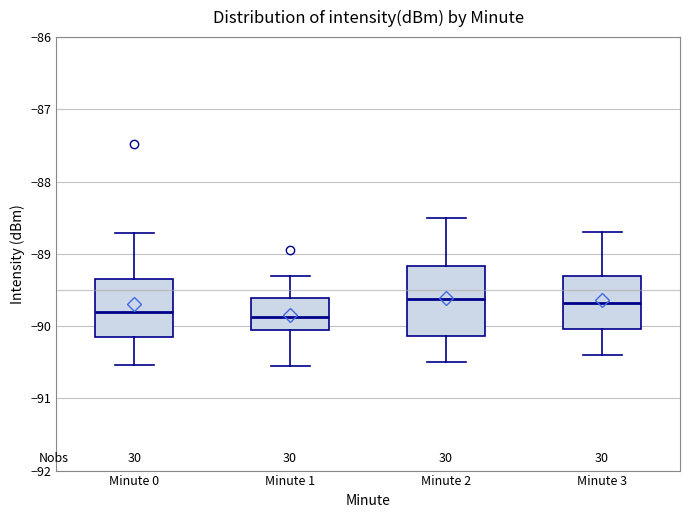

Reading left to right, read every box against the y-axis: the position of its median line, the range the box covers, and the ends of its whiskers. The values are not printed on the chart, so give them approximately, as read against the axis.

Minute 0: median -89.8, box -90.2 to -89.3, whiskers -90.5 to -88.7
Minute 1: median -89.9, box -90.1 to -89.6, whiskers -90.6 to -89.3
Minute 2: median -89.6, box -90.1 to -89.2, whiskers -90.5 to -88.5
Minute 3: median -89.7, box -90.0 to -89.3, whiskers -90.4 to -88.7